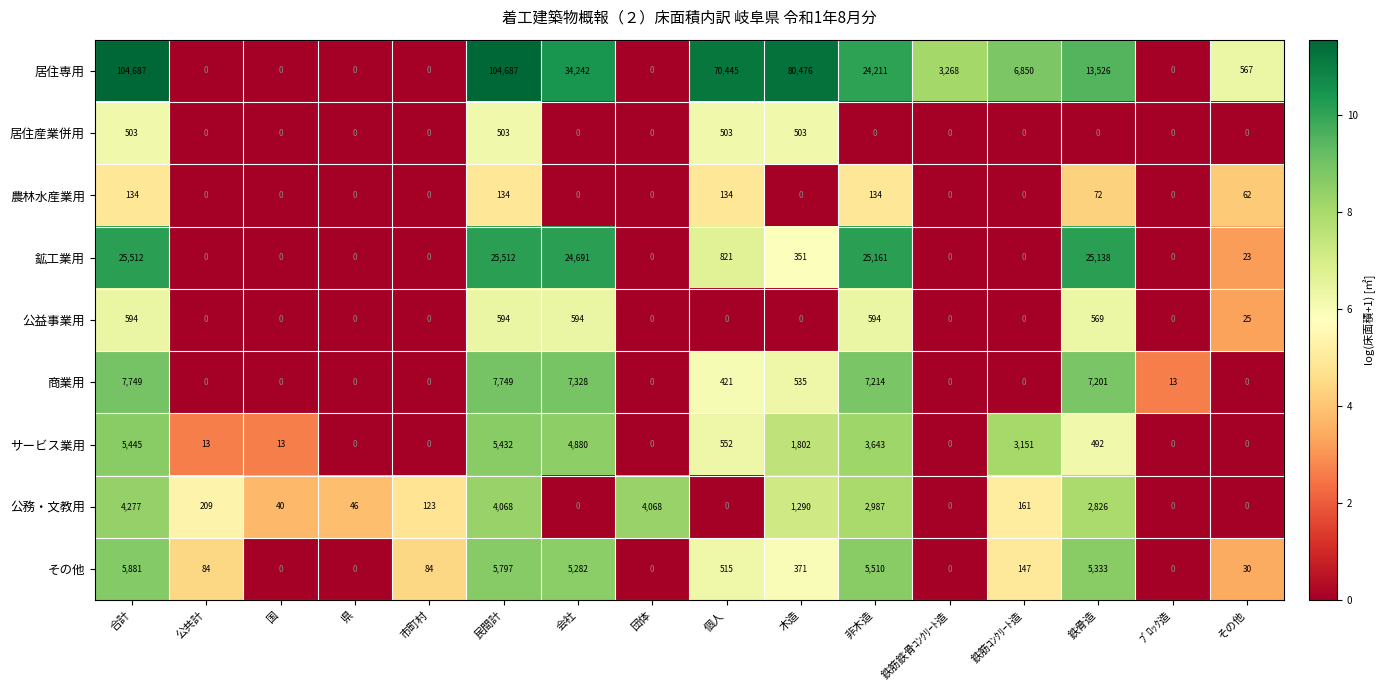

What is the greatest value displayed?

104687